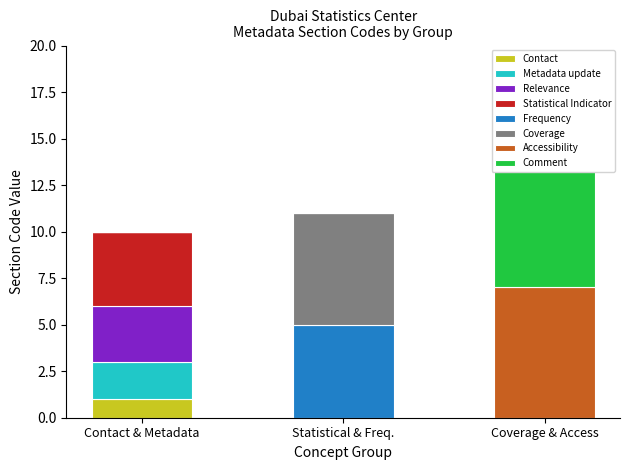

What is the approximate value at Accessibility and clarity?

7